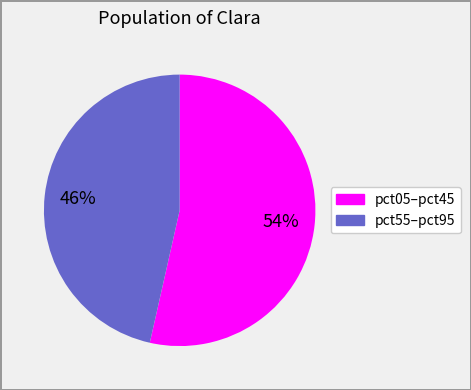

To the nearest percent, what is the average slice percentage?

50%